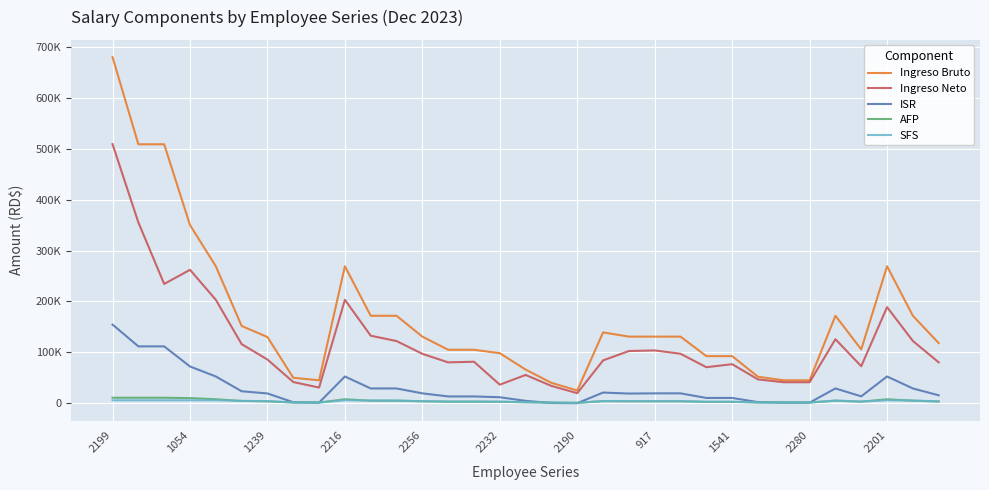

How many interior local peaks does the Ingreso Bruto series have?

4